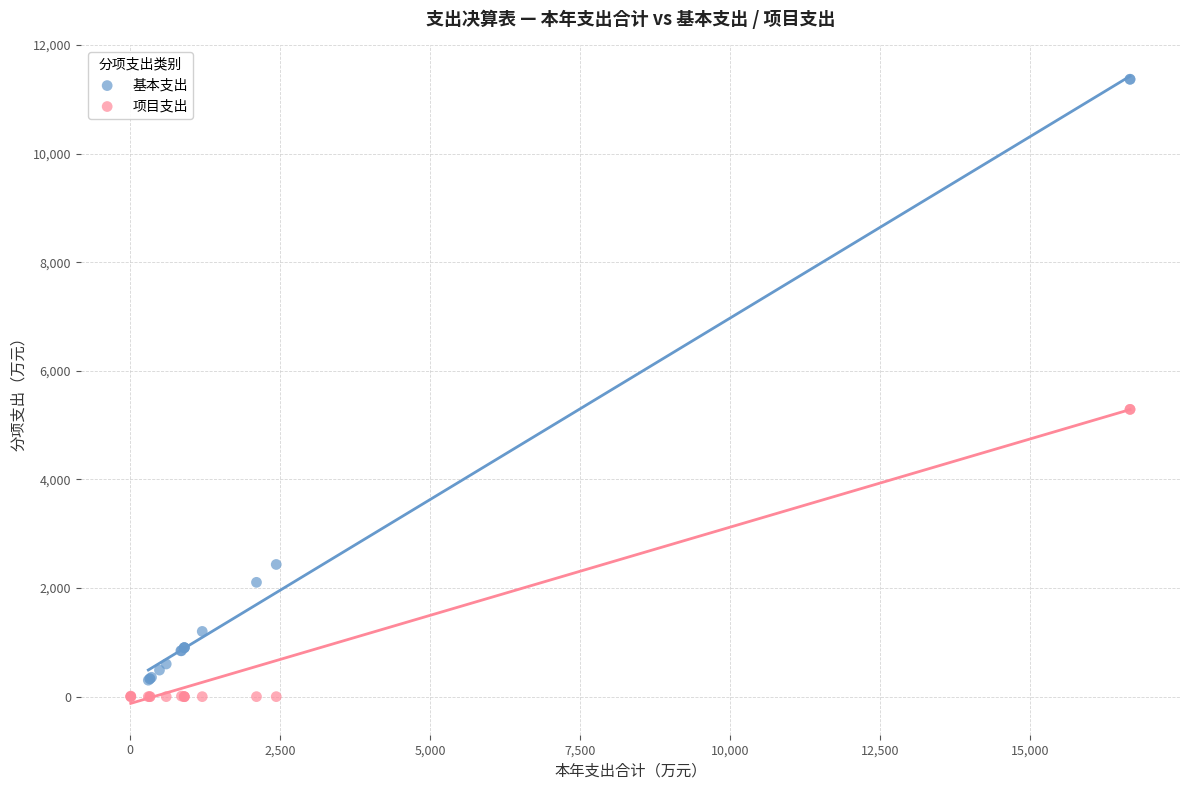

Which series reaches the maximum Y coordinate?

基本支出